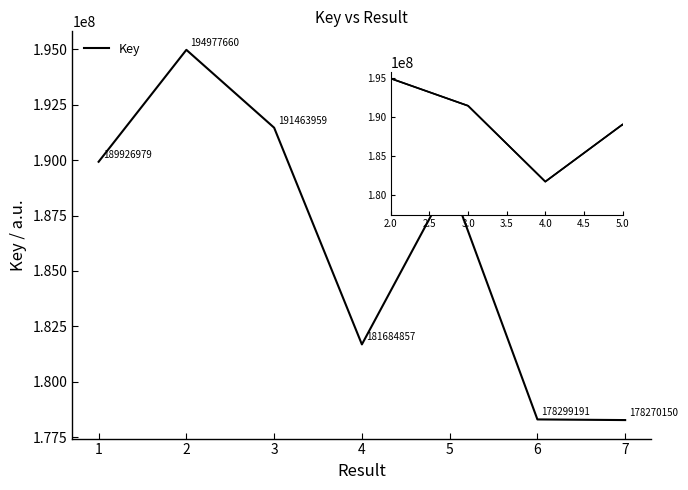

At which category does the chart reach its peak across all series?

2